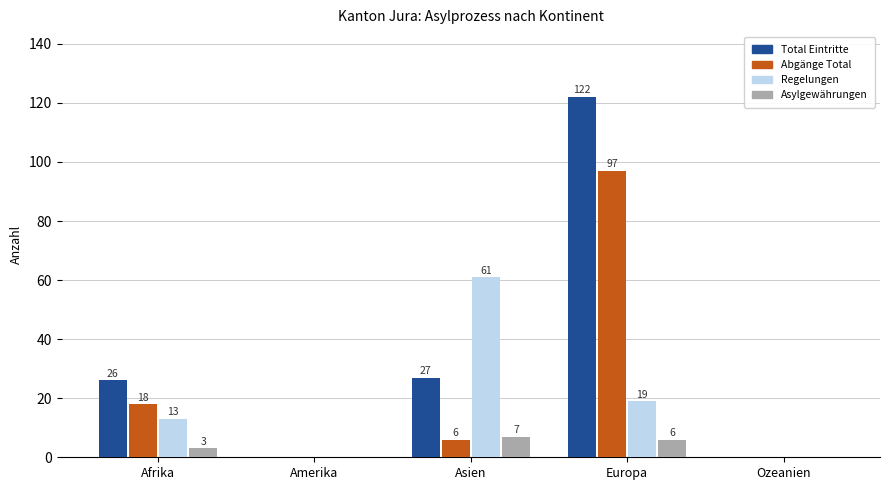

At which category is the sum across all series the highest?

Europa